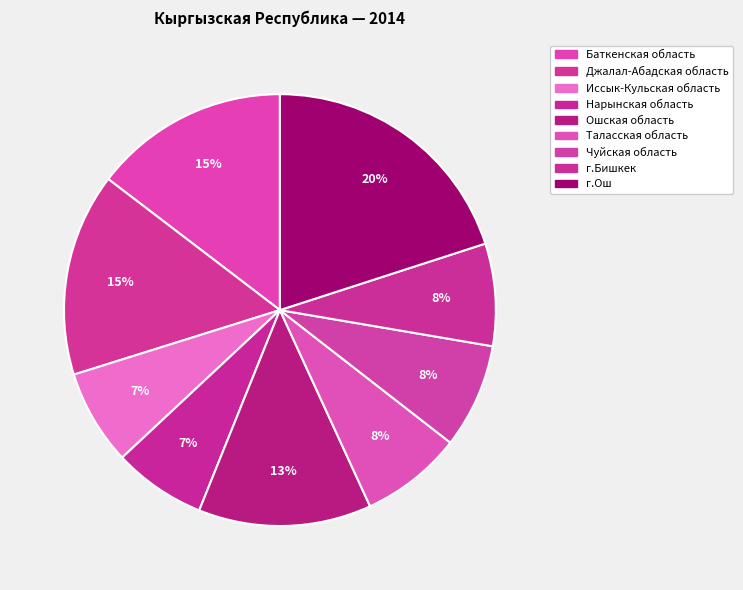

Is it true that г.Ош is 28% of the pie?

False